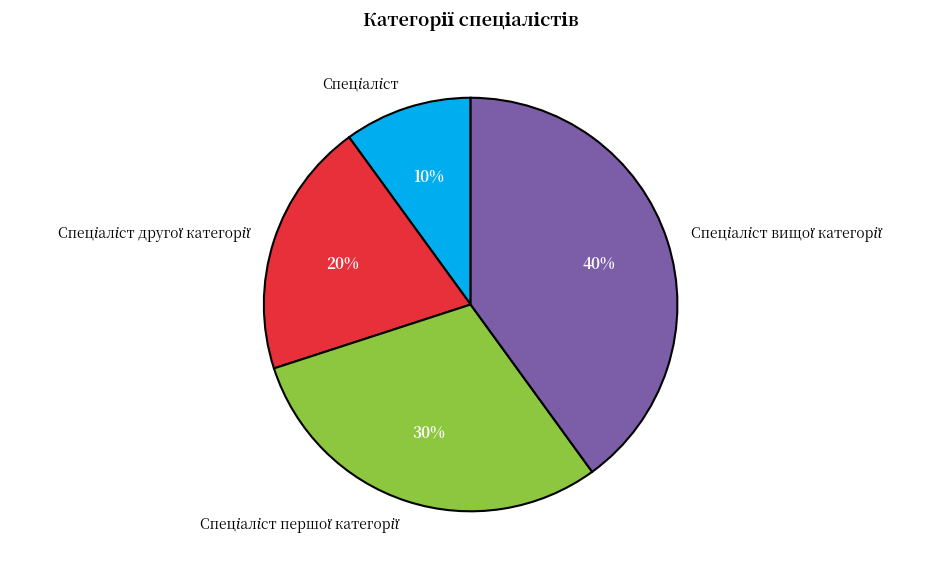

Is there a majority slice in this chart?

No